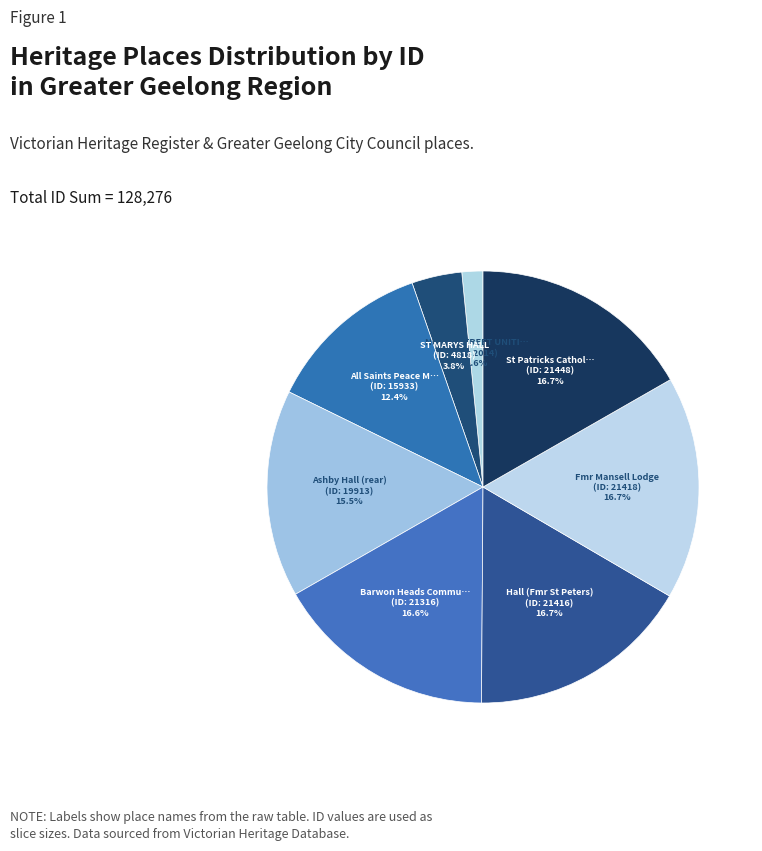

Count the number of slices in the pie.

8